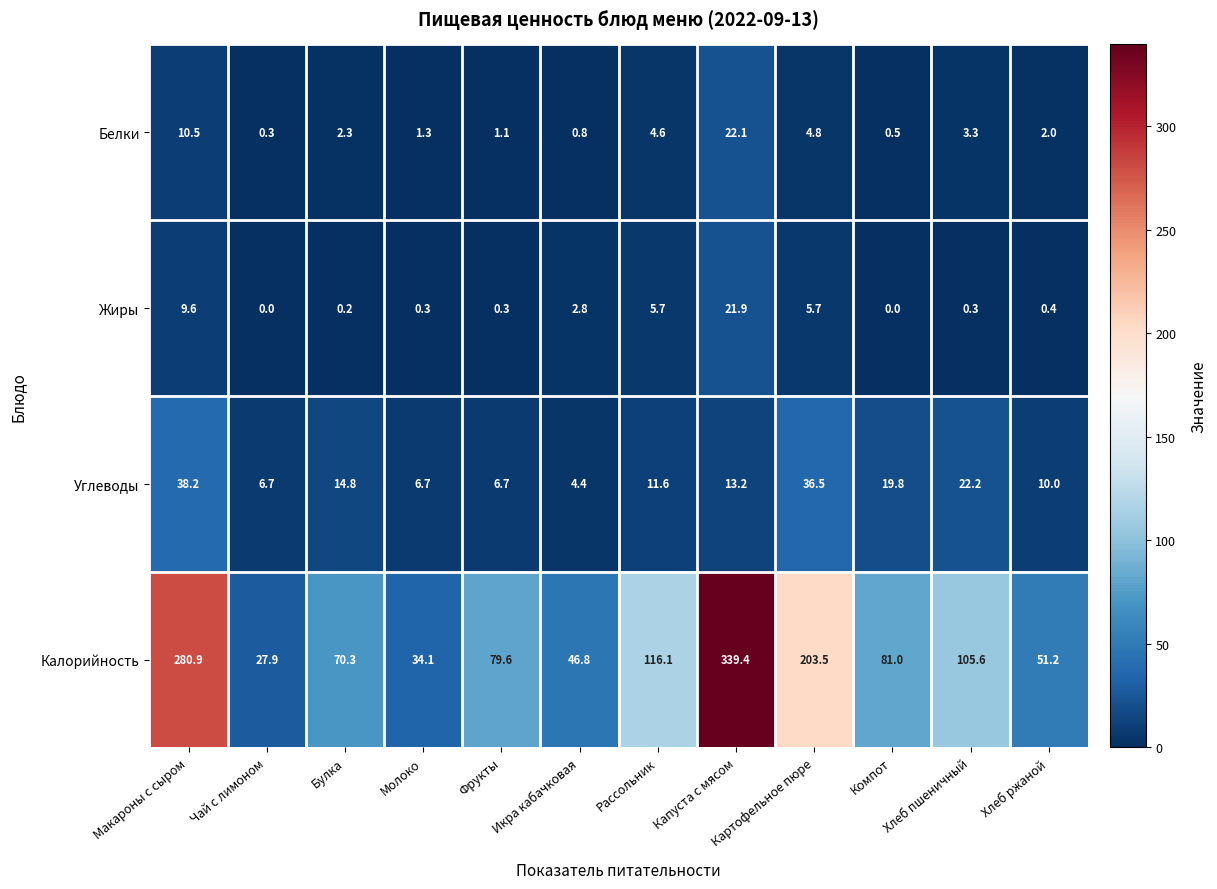

Which series has the largest total across all categories?

Калорийность